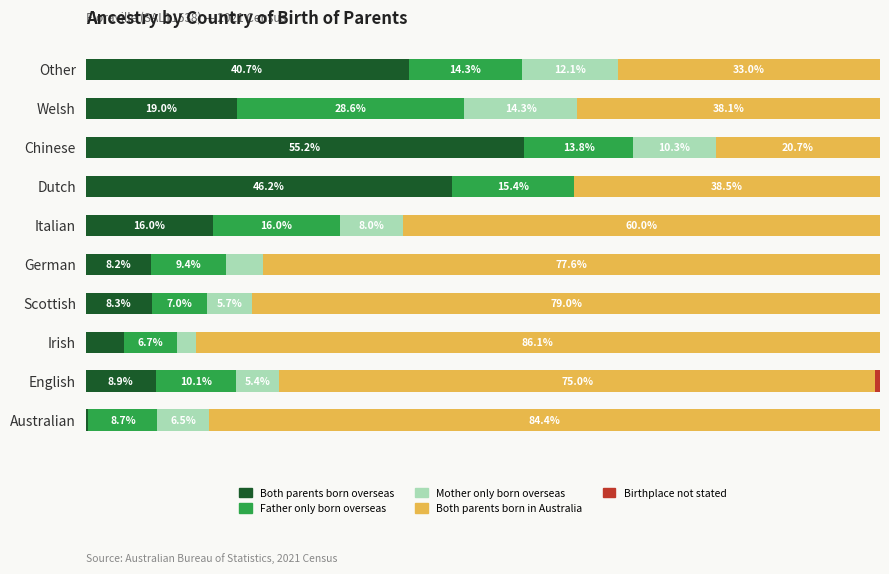

Which category has the highest value in the Both parents born overseas series?

Chinese